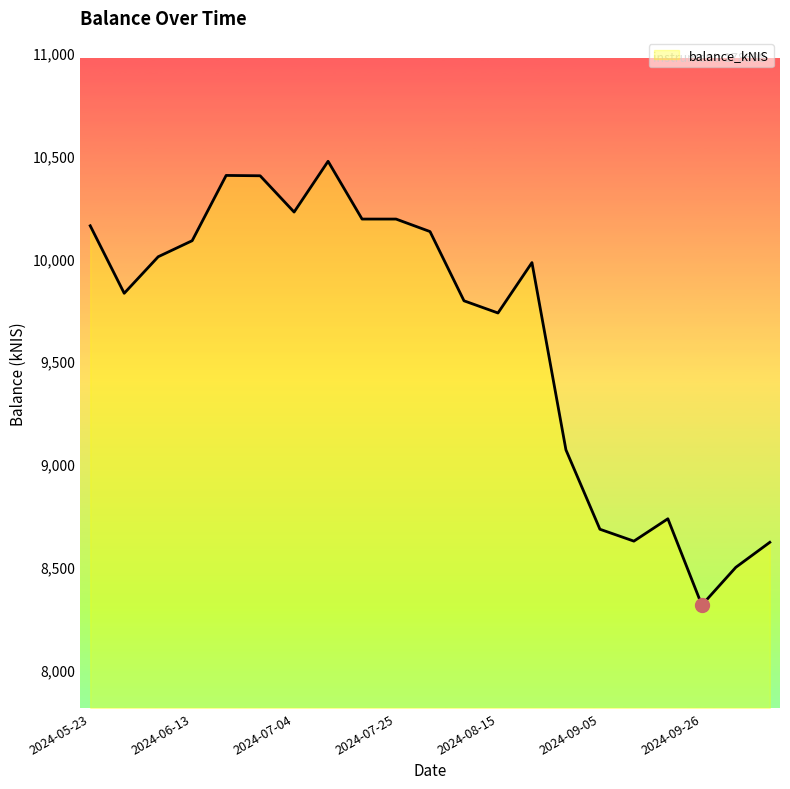

What is the maximum value shown in the chart?

10472.3